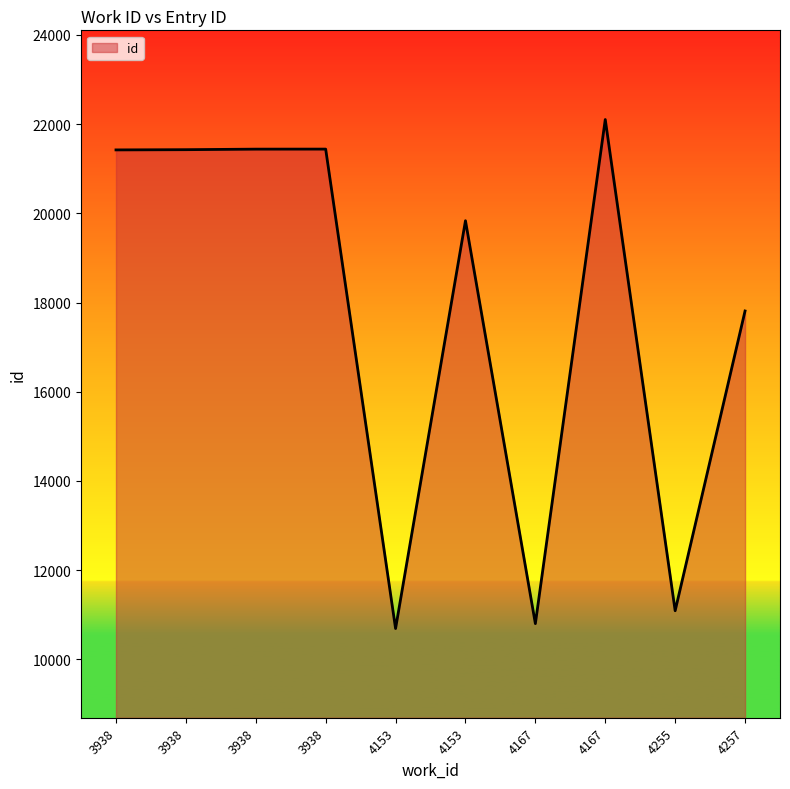

What is the difference between the values at 4257 and 3938?

3630